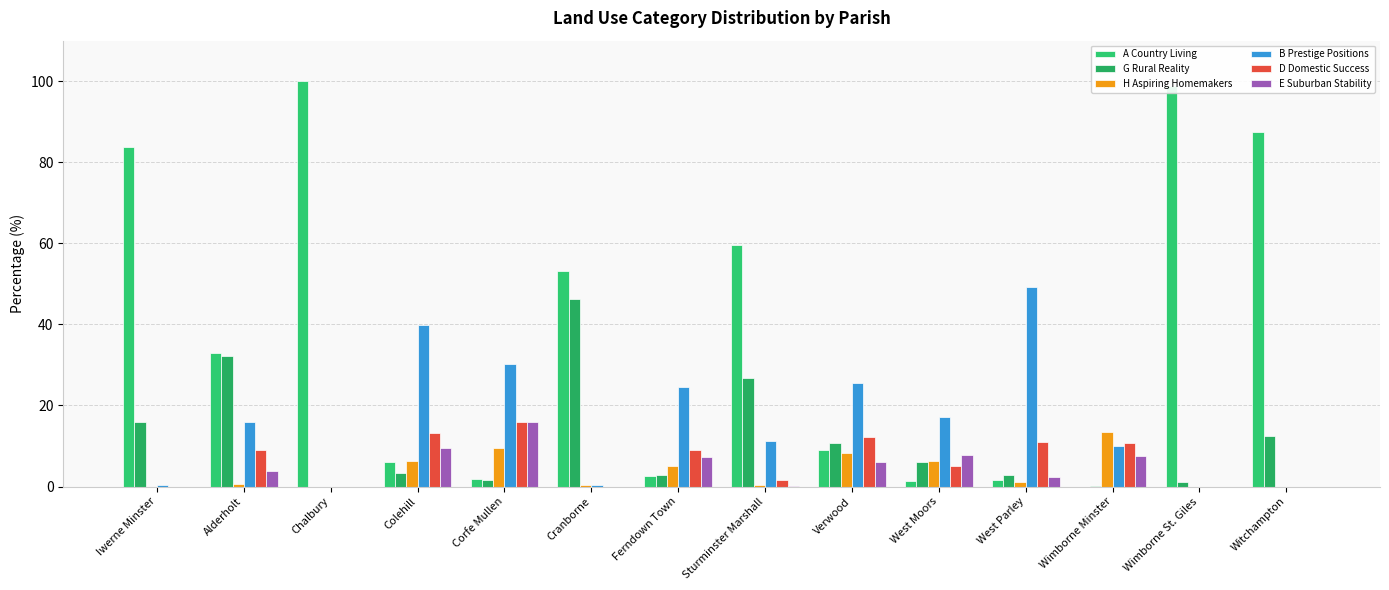

How many series are shown in this chart?

6